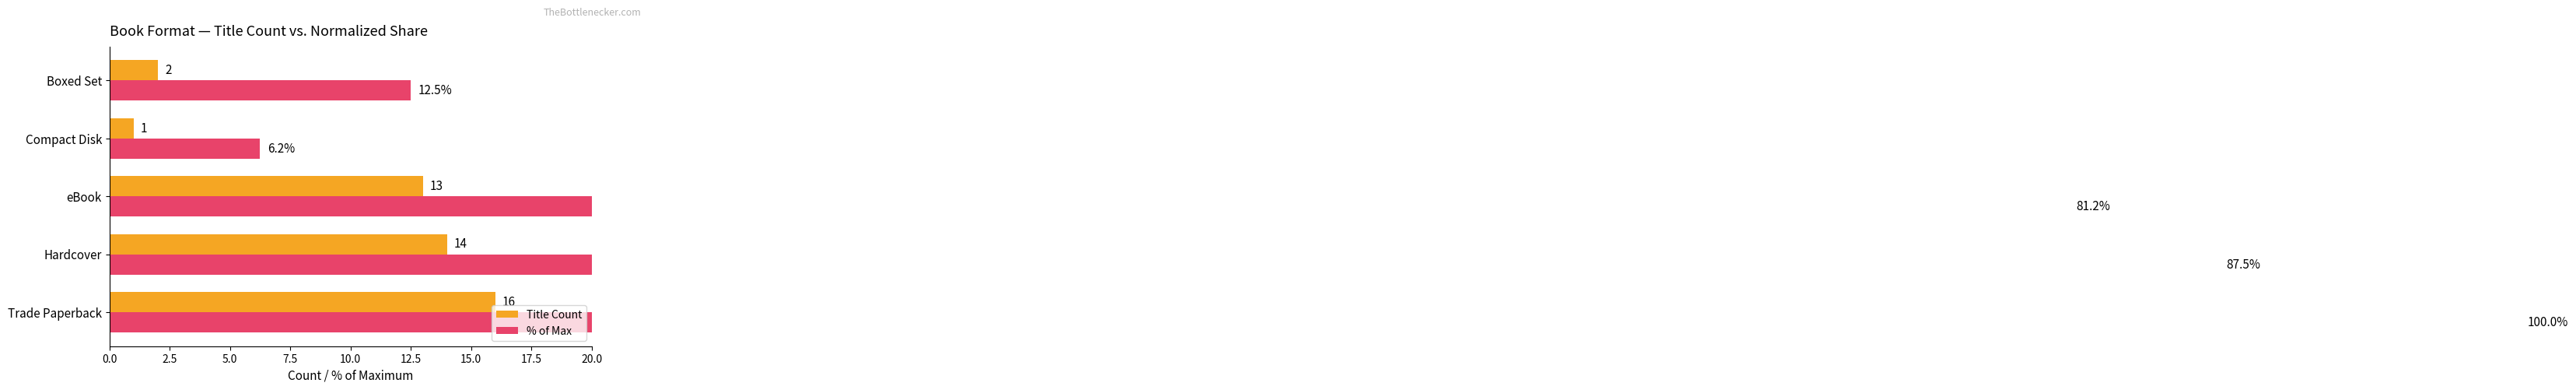

What is the difference between the maximum and minimum values in the % of Max series?

93.8